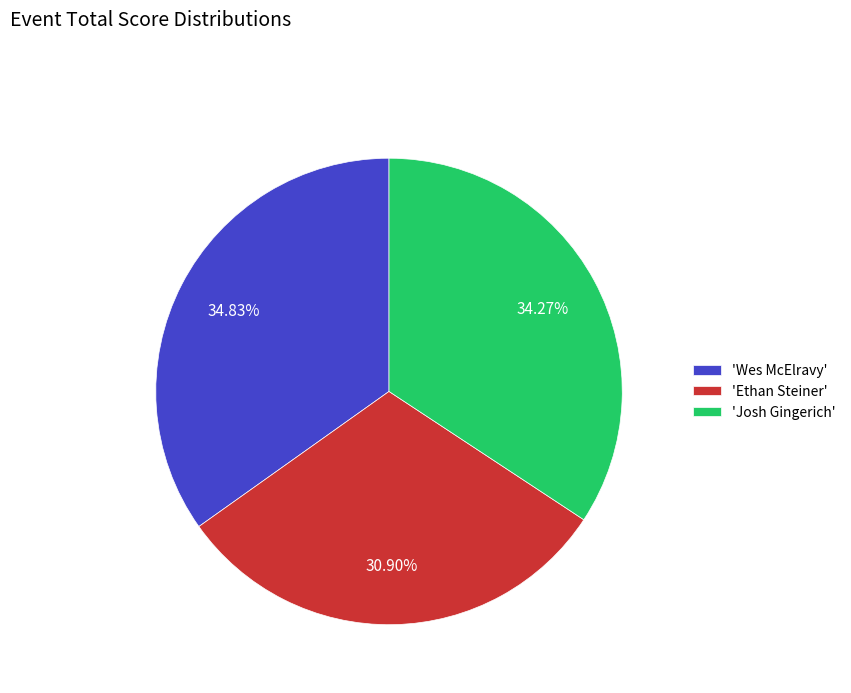

What is the ratio of the value at 'Wes McElravy' to the value at 'Josh Gingerich'?

1.0